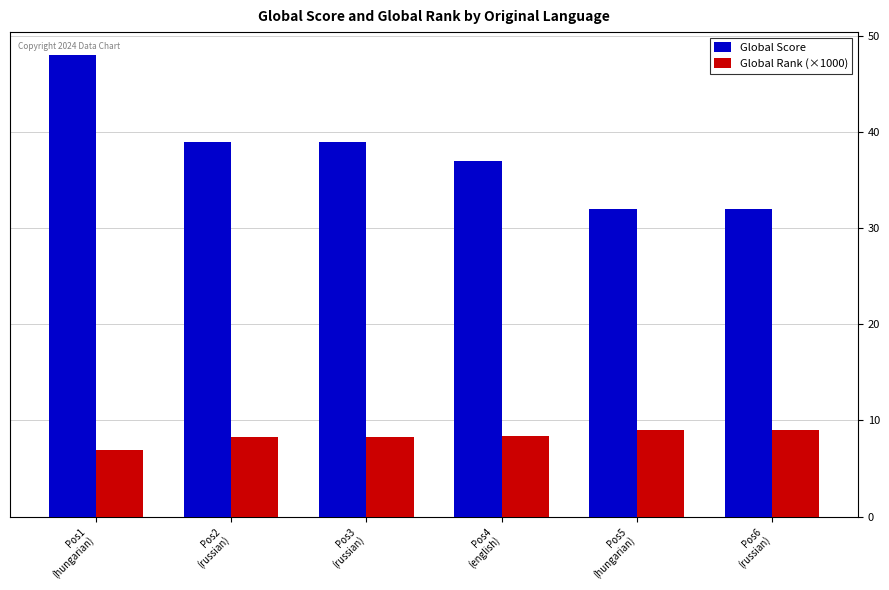

What is the average value of the Global Rank (×1000) series?

8.3